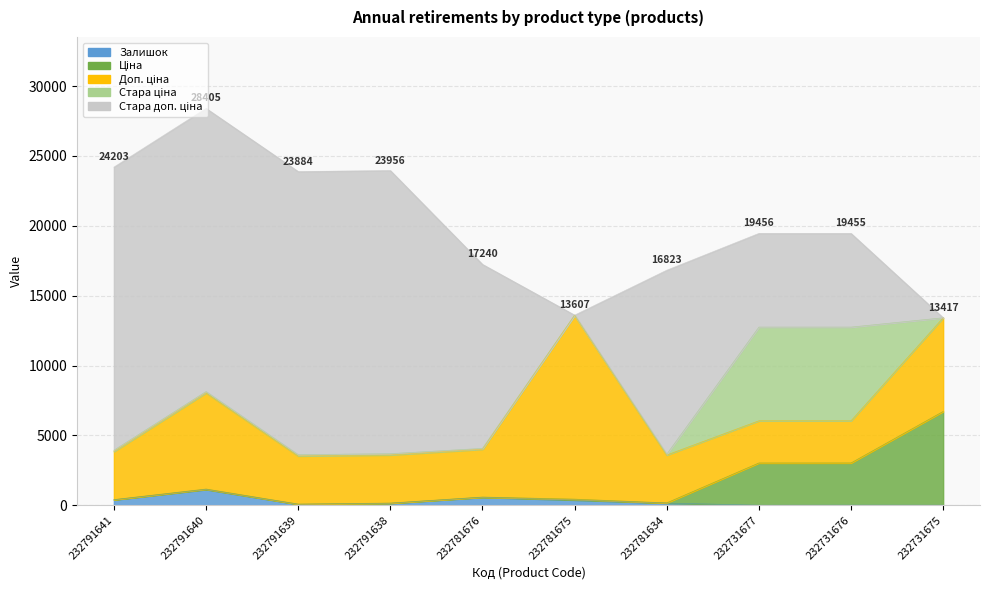

Reading left to right, transcribe all the data shown in this chart.

Залишок: 232791641=387.0	232791640=1129.0	232791639=68.0	232791638=140.0	232781676=570.0	232781675=377.0	232781634=153.0	232731677=3.0	232731676=9.0	232731675=6.0
Ціна: 232791641=15.3	232791640=30.6	232791639=15.3	232791638=15.3	232781676=15.2	232781675=58.5	232781634=15.2	232731677=3020.9	232731676=3017.6	232731675=6705.7
Доп. ціна: 232791641=3445.0	232791640=6890.0	232791639=3445.0	232791638=3445.0	232781676=3425.0	232781675=13171.5	232781634=3425.0	232731677=3021.0	232731676=3018.0	232731675=6705.7
Стара ціна: 232791641=90.1	232791640=90.1	232791639=90.1	232791638=90.1	232781676=58.5	232781675=0.0	232781634=58.5	232731677=6705.7	232731676=6705.7	232731675=0.0
Стара доп. ціна: 232791641=20265.8	232791640=20265.8	232791639=20265.8	232791638=20265.8	232781676=13171.5	232781675=0.0	232781634=13171.5	232731677=6705.7	232731676=6705.7	232731675=0.0